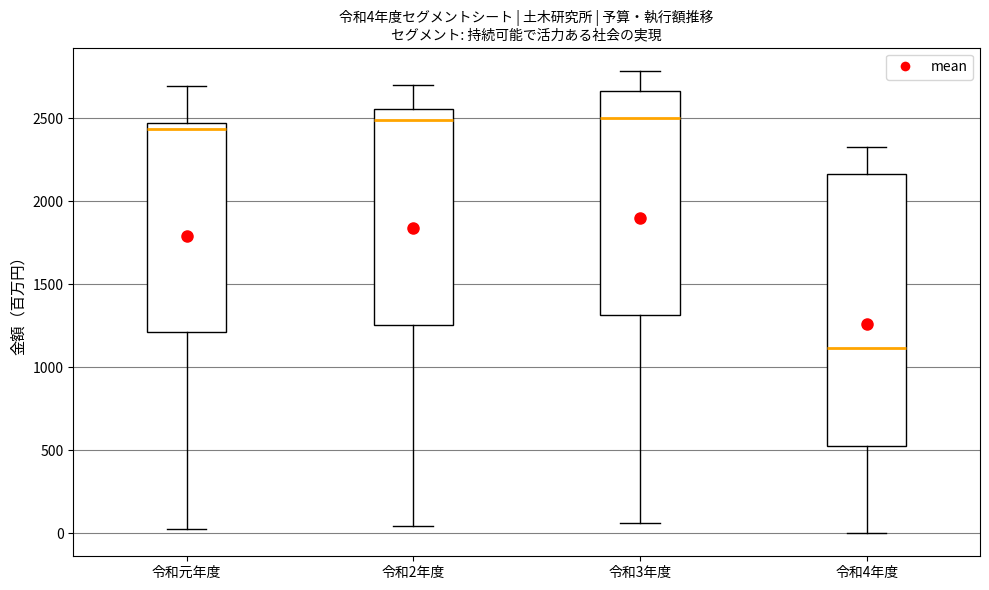

Which box is the tallest, from its lower edge to its upper edge?

令和4年度